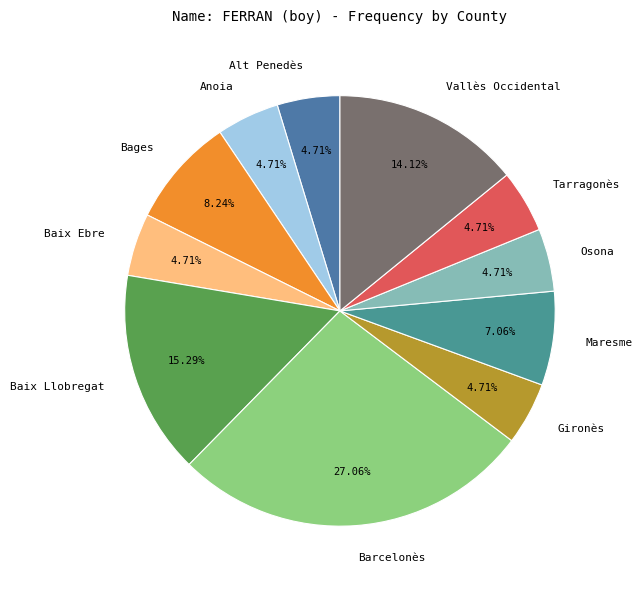

Count the number of slices in the pie.

11